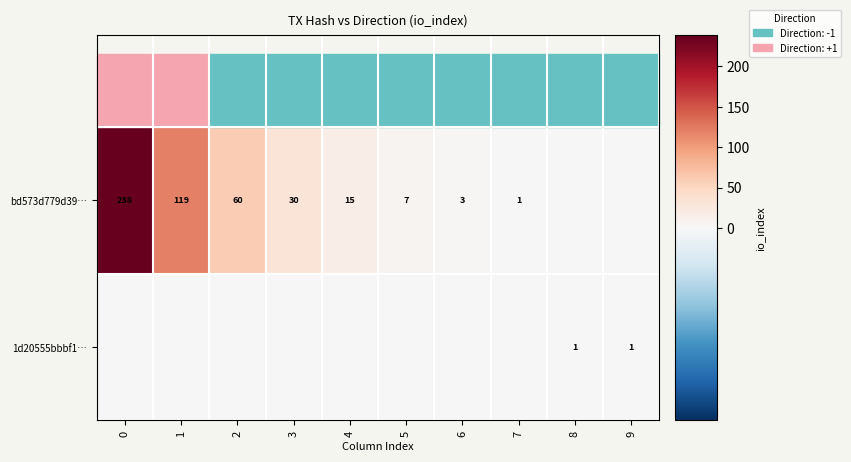

Is it true that 1d20555bbbf1… equals 0 at 1?

True